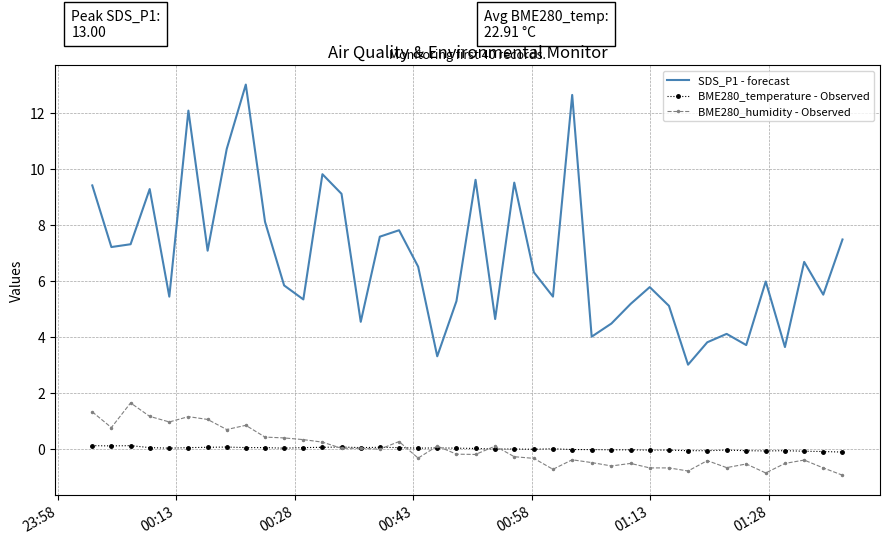

Rank the series by their maximum value, from lowest to highest.

BME280_temperature - Observed, BME280_humidity - Observed, SDS_P1 - forecast